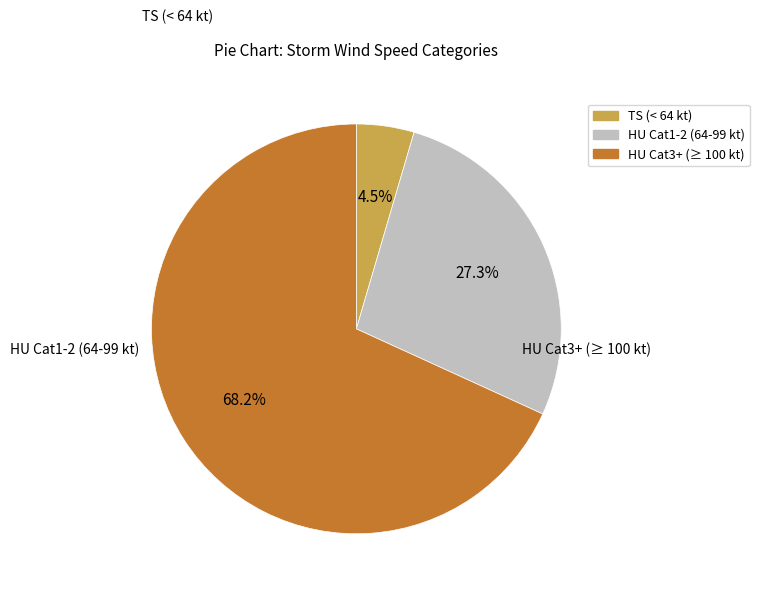

What is the smallest slice in the pie chart?

TS (< 64 kt)